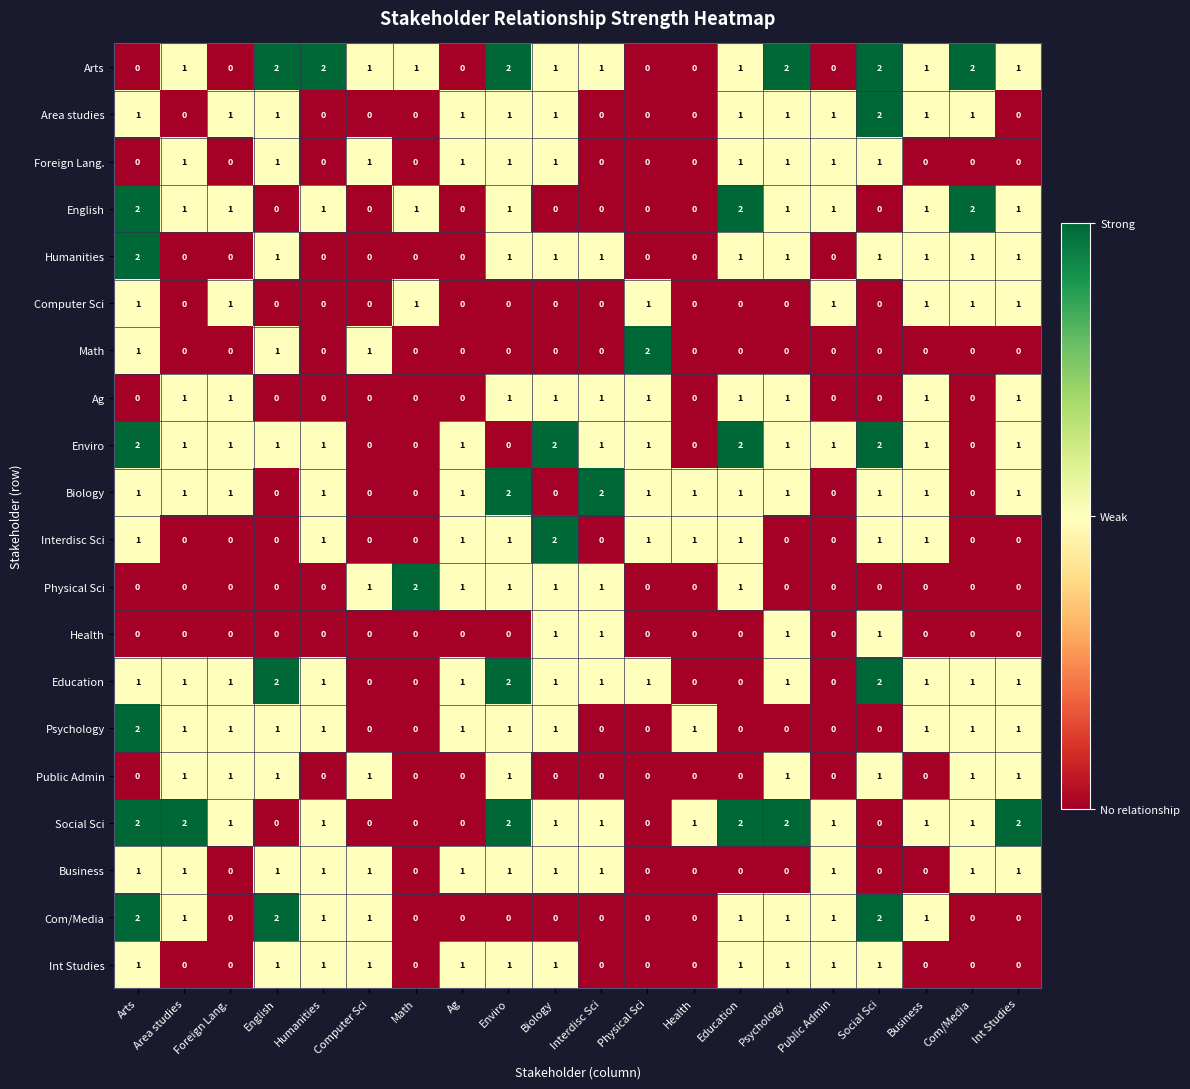

True or false: Area studies has a value of 2 at Psychology.

False